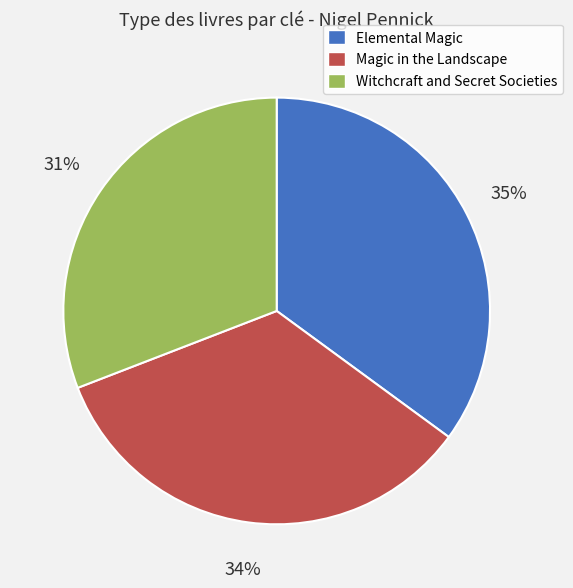

To the nearest percent, what portion does Elemental Magic represent?

35%